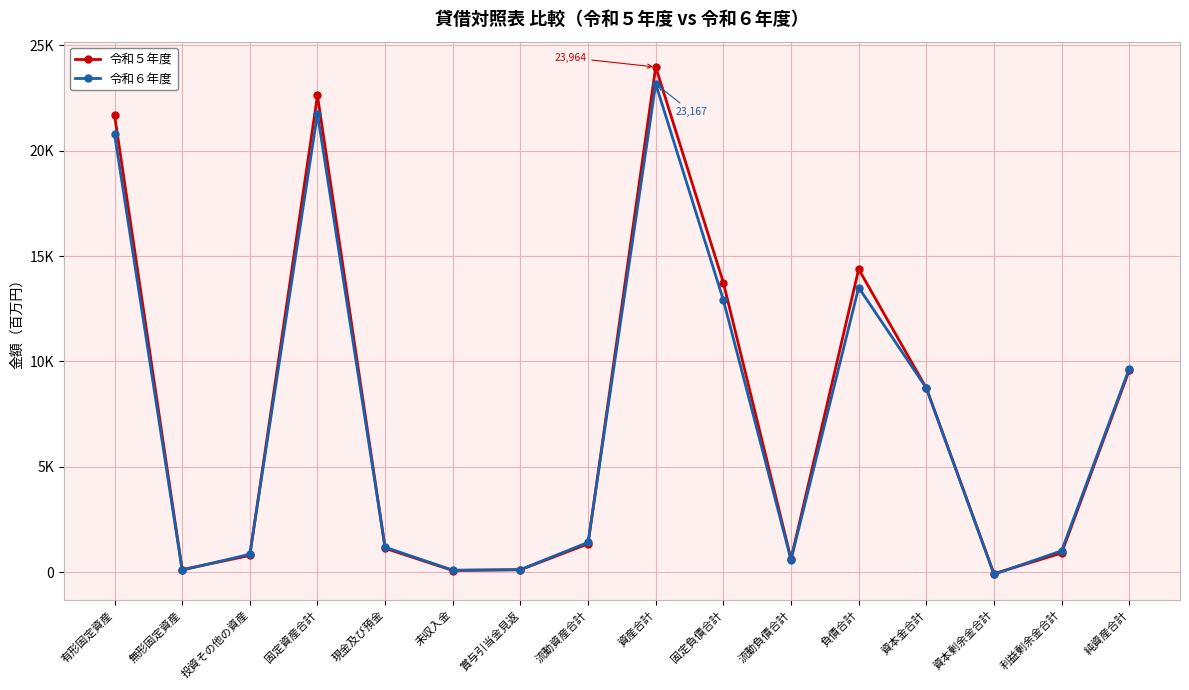

What are all the series names shown in the legend?

令和５年度, 令和６年度